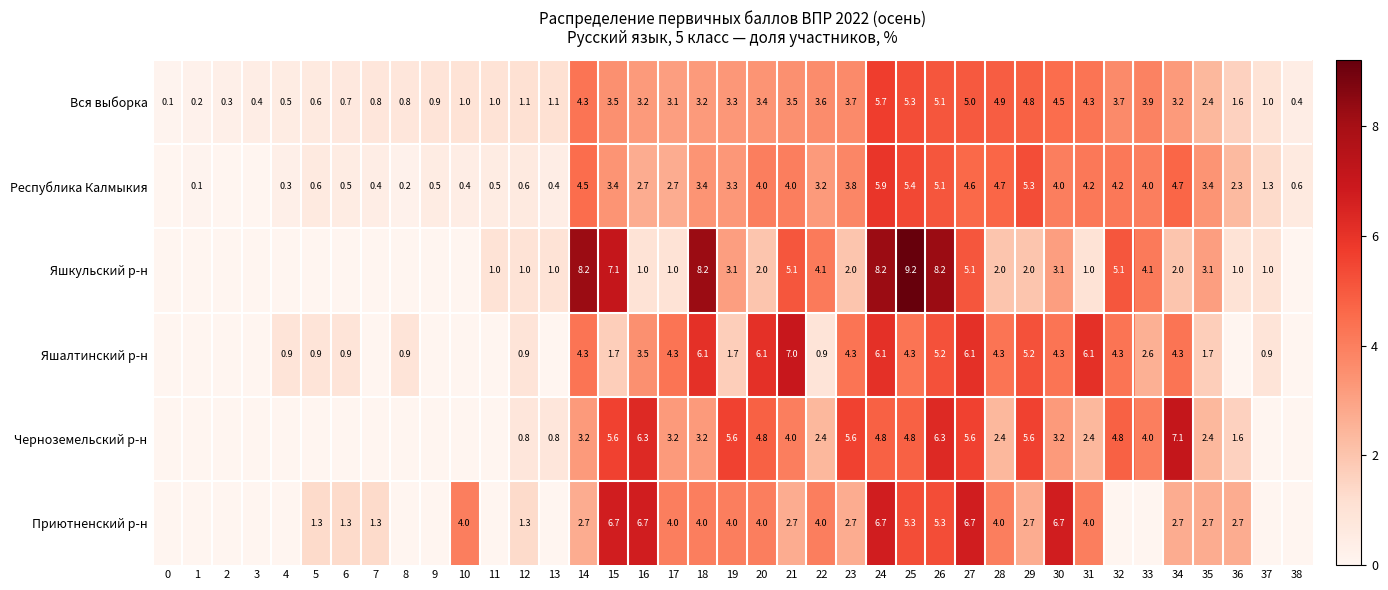

What is the spread (max minus min) of values at 15?

5.4